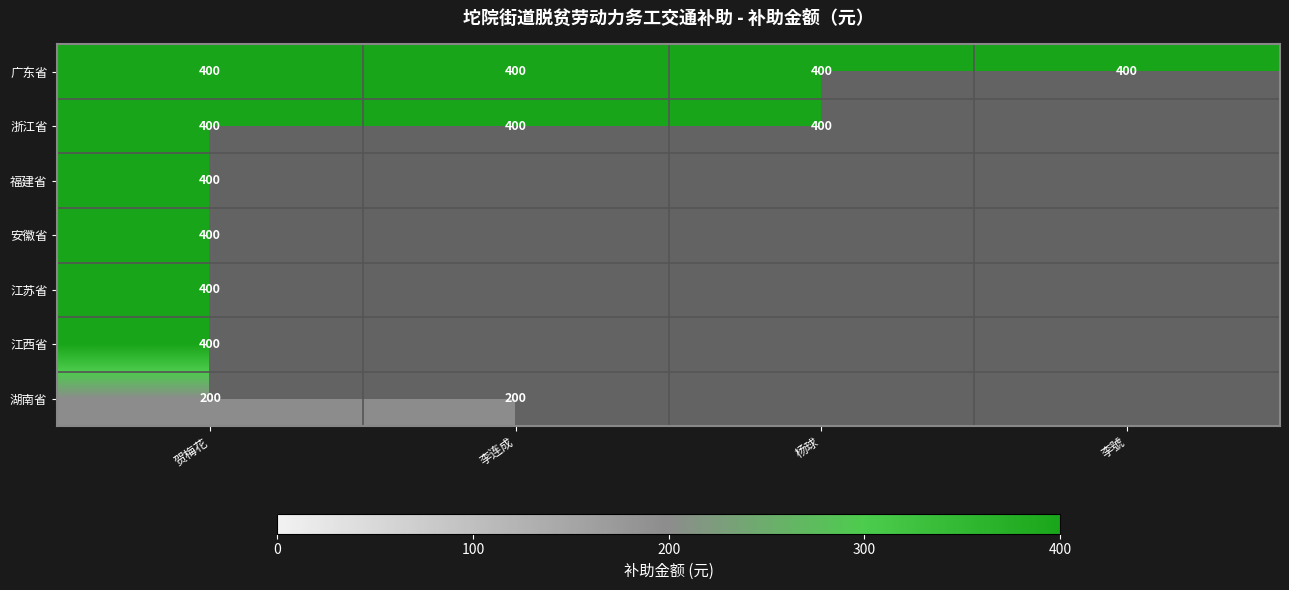

The 广东省 series shows 709 at 李號. True or false?

False